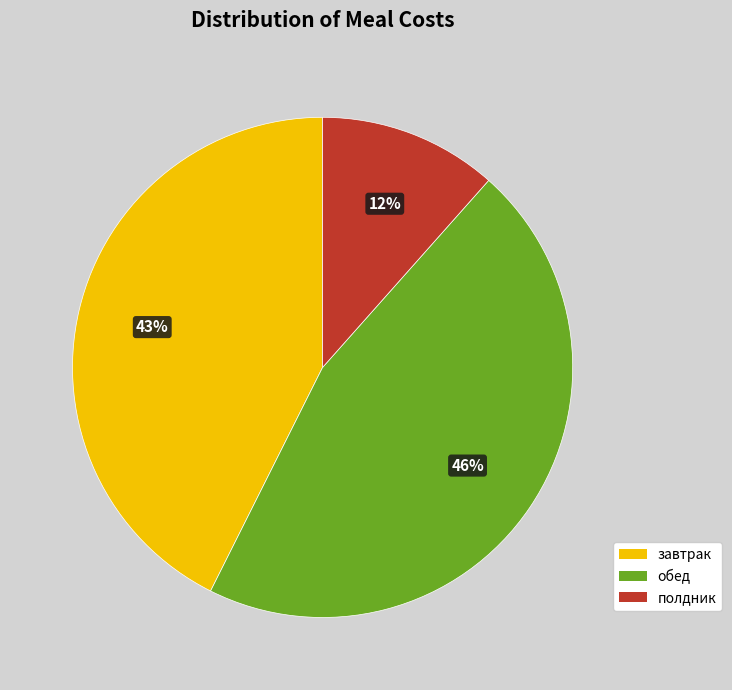

To the nearest percent, what percentage of the pie is обед?

46%